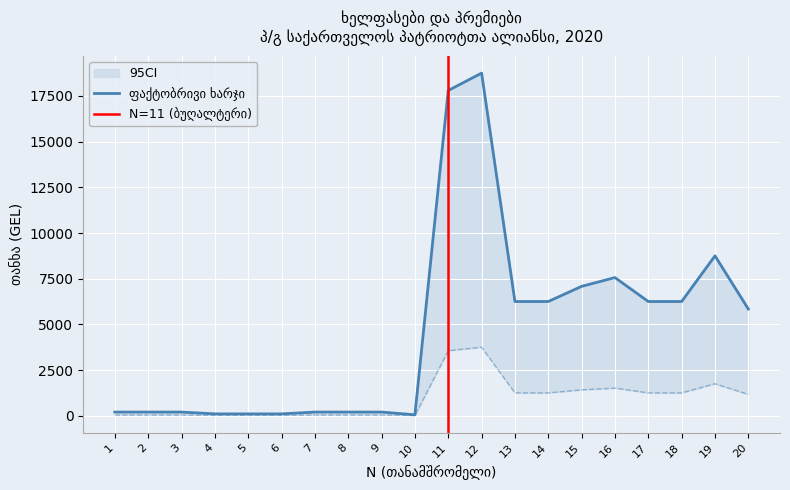

Is the value of ფაქტობრივი ხარჯი at 17 greater than the value of საკასო ხარჯი at 8?

Yes